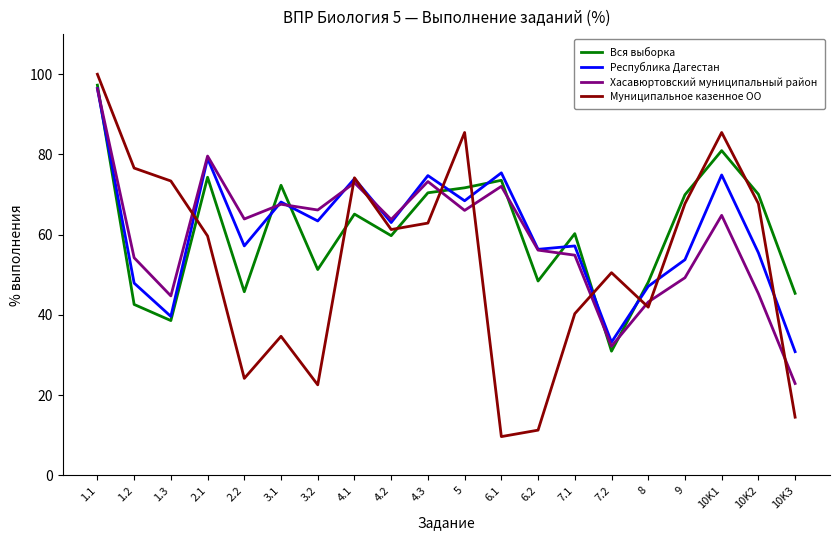

True or false: Муниципальное казенное ОО has a value of 76.4 at 7.2.

False